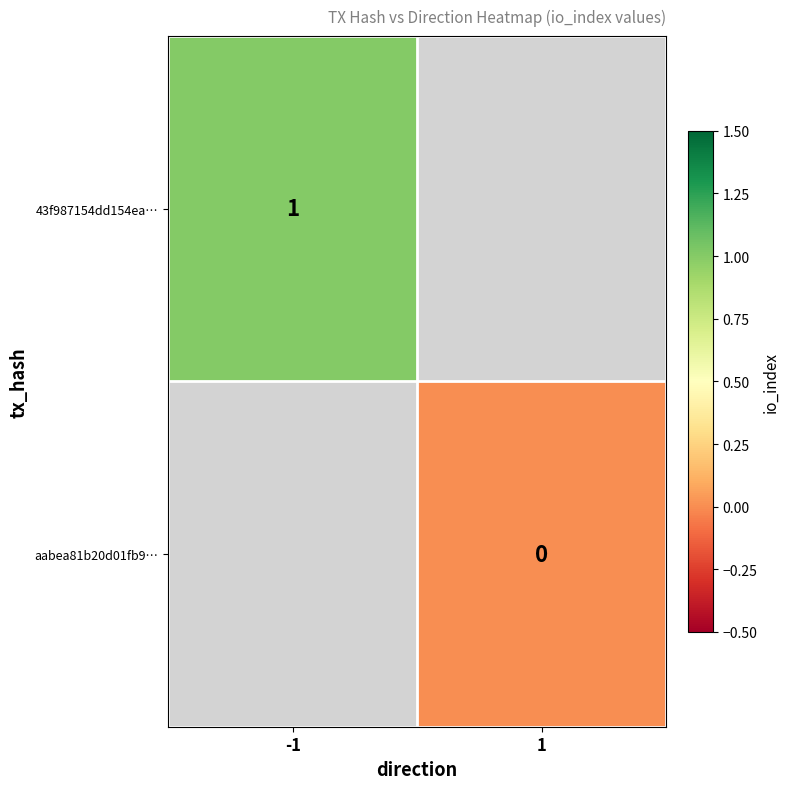

Rank the series at -1 from lowest to highest value.

43f987154dd154ea…, aabea81b20d01fb9…